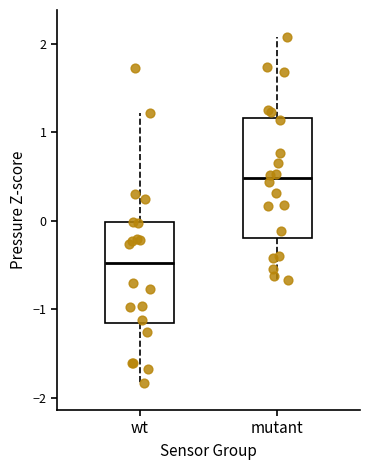

Which box is the tallest, from its lower edge to its upper edge?

mutant